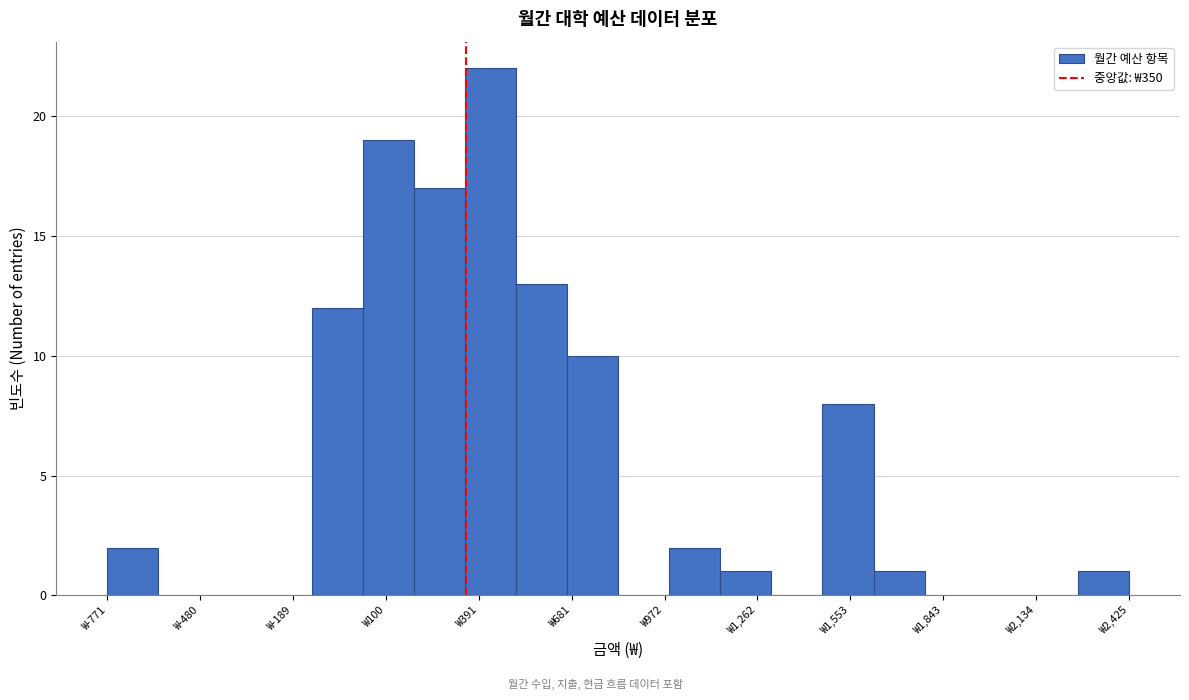

Around what value on the x-axis is the tallest bar? Give the approximate position of its centre, as read against the axis.

450